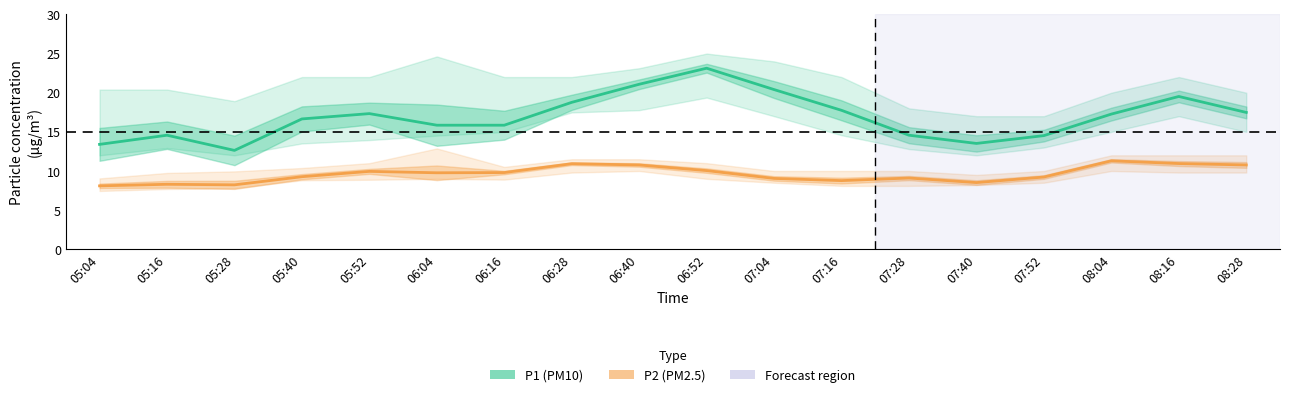

At which category is the sum across all series the highest?

06:52